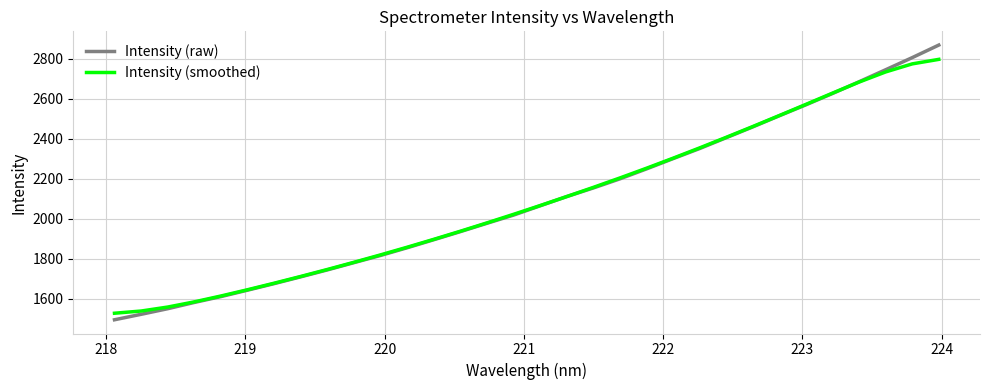

Which series has the largest range (max minus min)?

Intensity (raw)